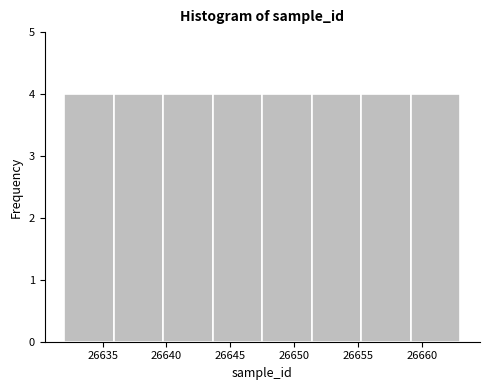

Reading left to right, transcribe this chart: for each bar, give the range it covers on the x-axis and its height. Neither the bar edges nor the heights are printed on the chart, so give them approximately, as read against the axes.

26632.0 to 26636.0: 4
26636.0 to 26640.0: 4
26640.0 to 26643.5: 4
26643.5 to 26647.5: 4
26647.5 to 26651.5: 4
26651.5 to 26655.5: 4
26655.5 to 26659.0: 4
26659.0 to 26663.0: 4